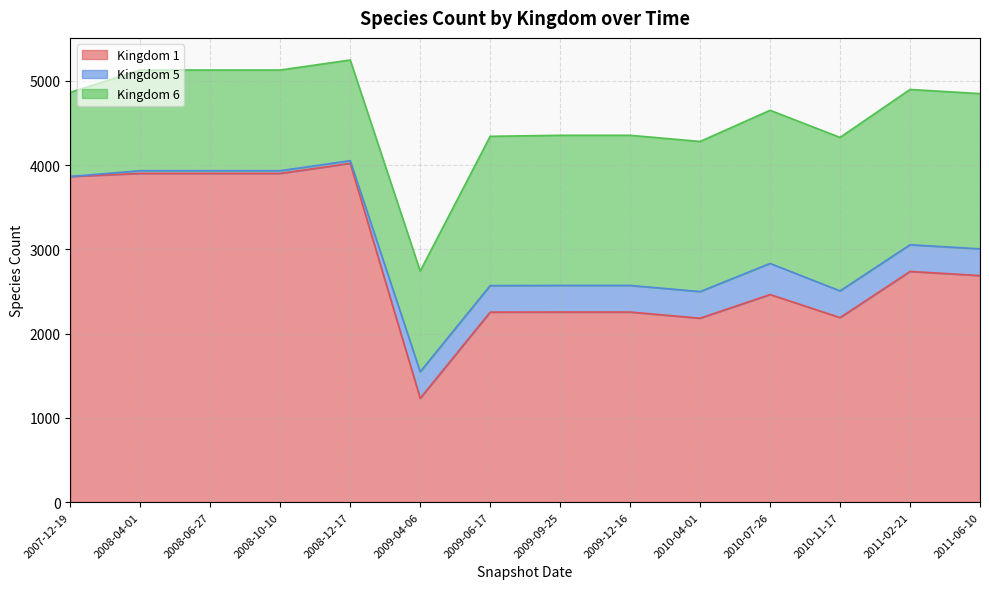

True or false: 5 has a value of 316 at 2010-04-01.

True